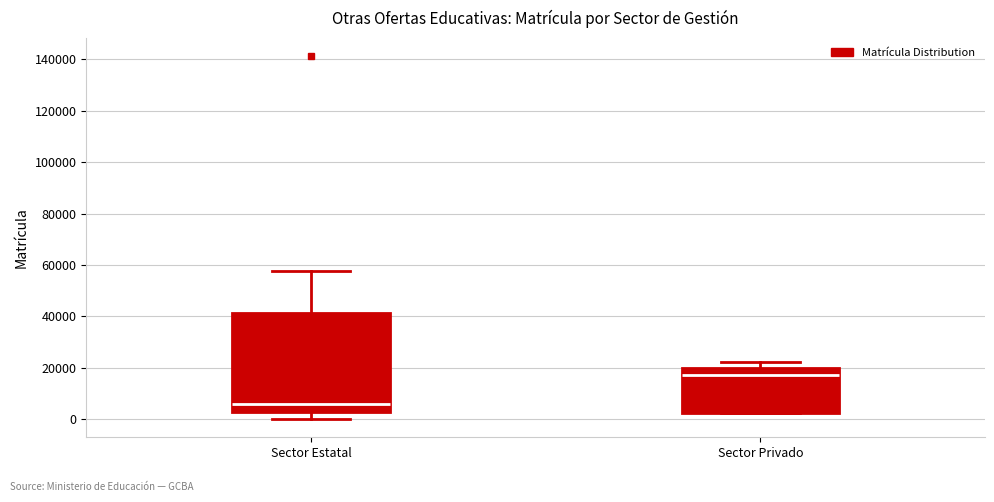

Reading left to right, read every box against the y-axis: the position of its median line, the range the box covers, and the ends of its whiskers. The values are not printed on the chart, so give them approximately, as read against the axis.

Sector Estatal: median 6000, box 2000 to 42000, whiskers 0 to 58000
Sector Privado: median 18000, box 2000 to 20000, whiskers 2000 to 22000